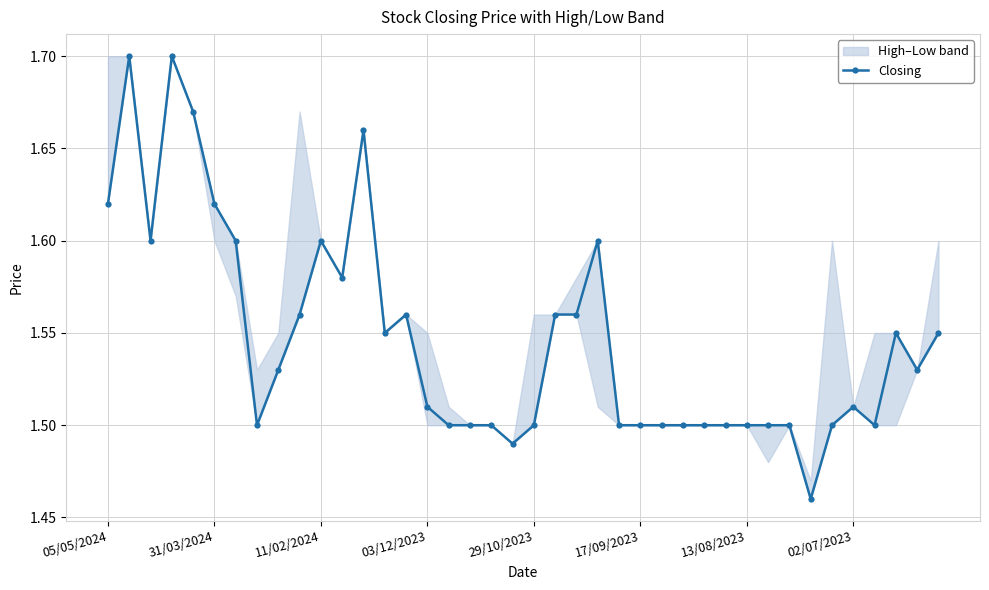

Is it true that Closing equals 2.0 at 17/09/2023?

False